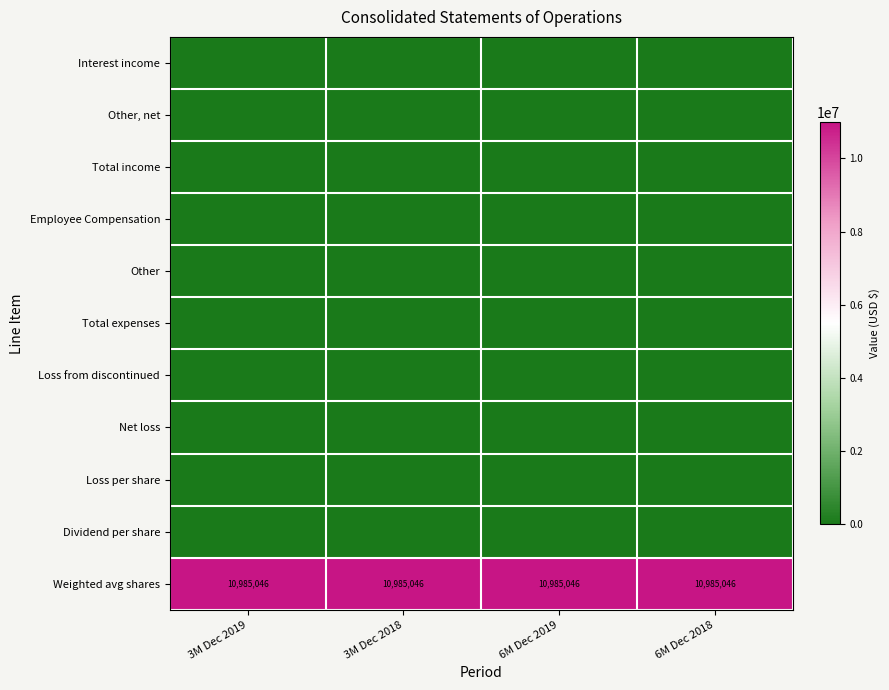

Which category has the highest value across all series?

3M Dec 2019